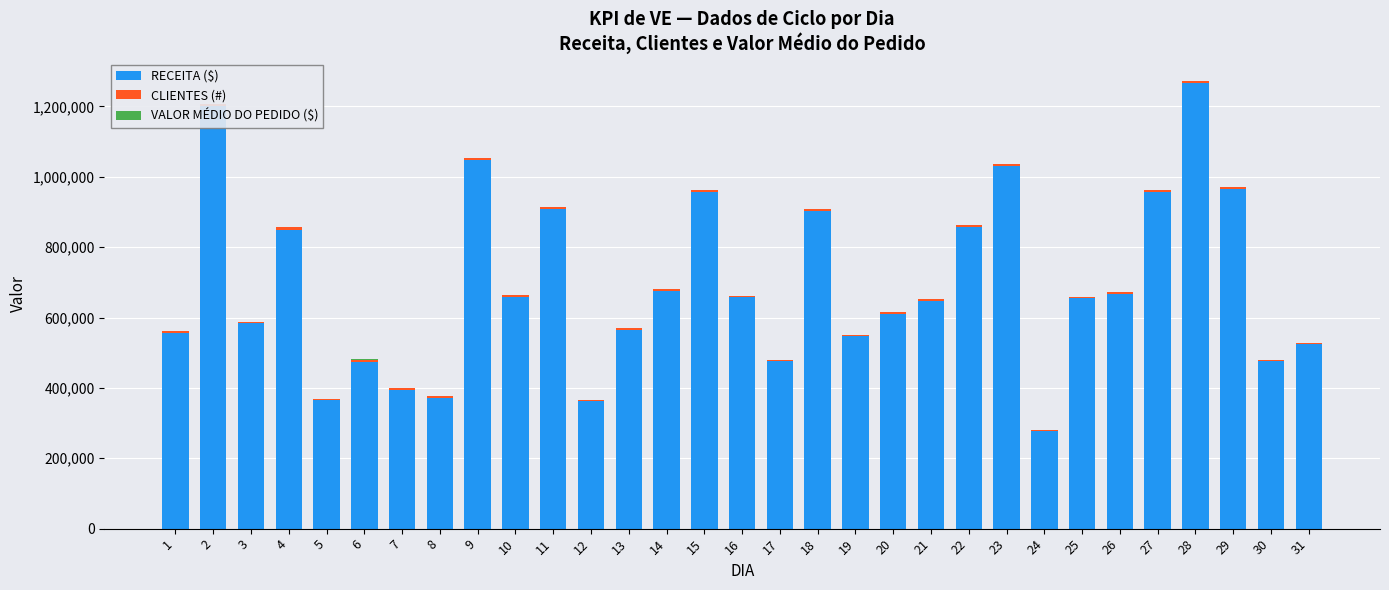

What is the value of the CLIENTES (#) bar at the 5th from the left?

3675